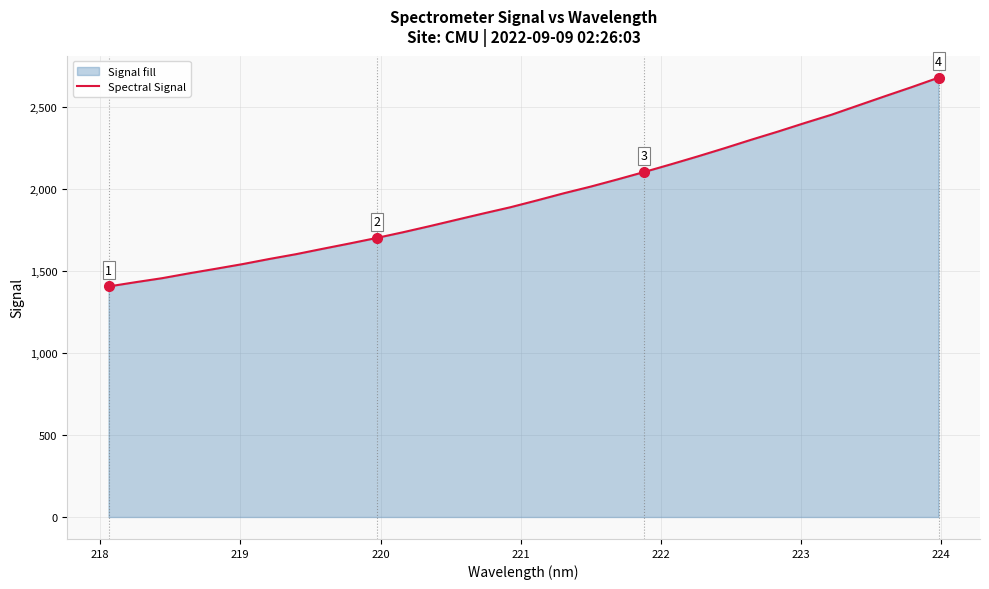

What is the smallest value displayed?

1405.7